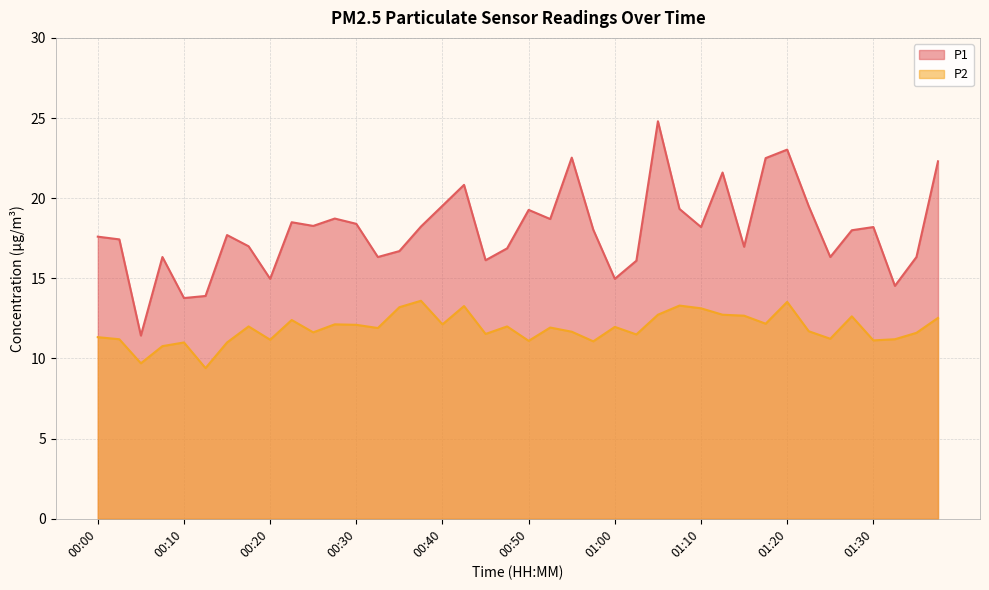

Reading left to right, transcribe all the data shown in this chart.

P1: 00:00=17.6	00:02=17.4	00:05=11.4	00:07=16.3	00:10=13.8	00:12=13.9	00:15=17.7	00:17=17.0	00:20=15.0	00:22=18.5	00:25=18.3	00:27=18.7	00:30=18.4	00:32=16.3	00:35=16.7	00:37=18.2	00:40=19.5	00:42=20.8	00:45=16.1	00:47=16.9	00:50=19.3	00:52=18.7	00:55=22.5	00:57=18.0	01:00=15.0	01:02=16.1	01:05=24.8	01:07=19.3	01:10=18.2	01:12=21.6	01:15=17.0	01:17=22.5	01:20=23.0	01:23=19.5	01:25=16.3	01:28=18.0	01:30=18.2	01:33=14.5	01:35=16.3	01:38=22.3
P2: 00:00=11.3	00:02=11.2	00:05=9.7	00:07=10.8	00:10=11.0	00:12=9.4	00:15=11.0	00:17=12.0	00:20=11.2	00:22=12.4	00:25=11.6	00:27=12.1	00:30=12.1	00:32=11.9	00:35=13.2	00:37=13.6	00:40=12.1	00:42=13.3	00:45=11.5	00:47=12.0	00:50=11.1	00:52=11.9	00:55=11.7	00:57=11.1	01:00=12.0	01:02=11.5	01:05=12.7	01:07=13.3	01:10=13.1	01:12=12.7	01:15=12.7	01:17=12.2	01:20=13.5	01:23=11.7	01:25=11.2	01:28=12.6	01:30=11.1	01:33=11.2	01:35=11.6	01:38=12.5